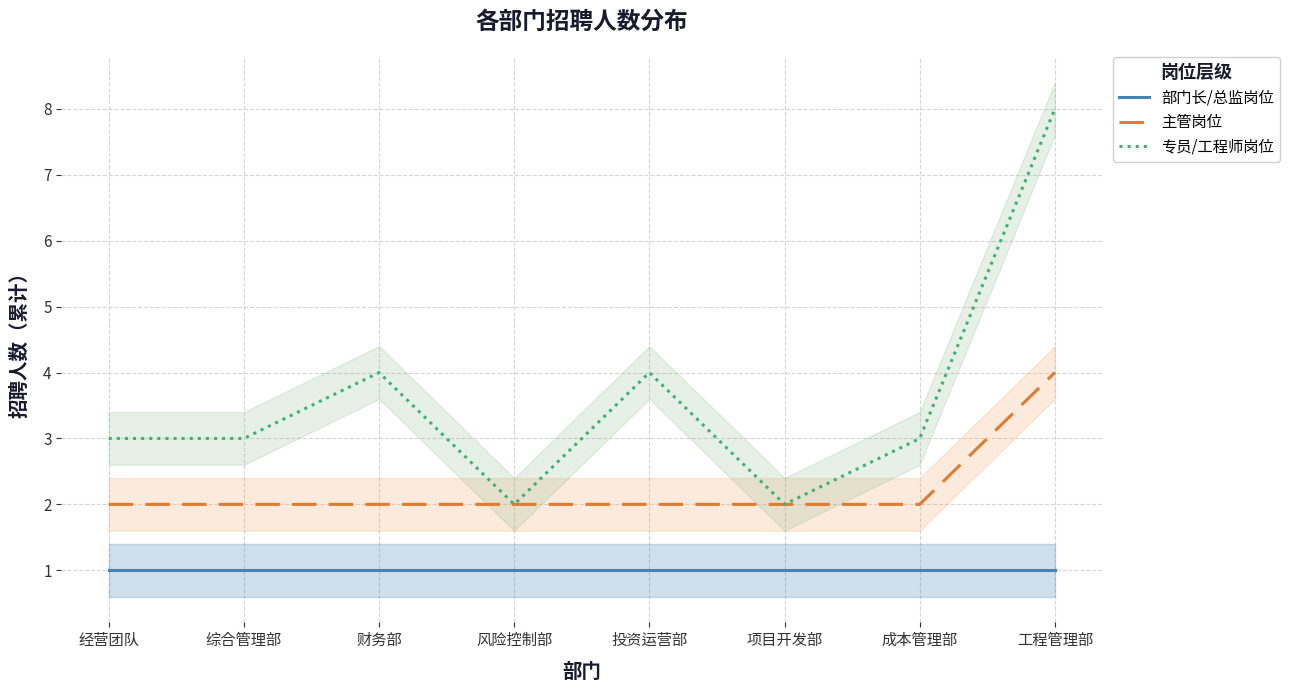

True or false: 主管岗位 has a value of 2 at 投资运营部.

True